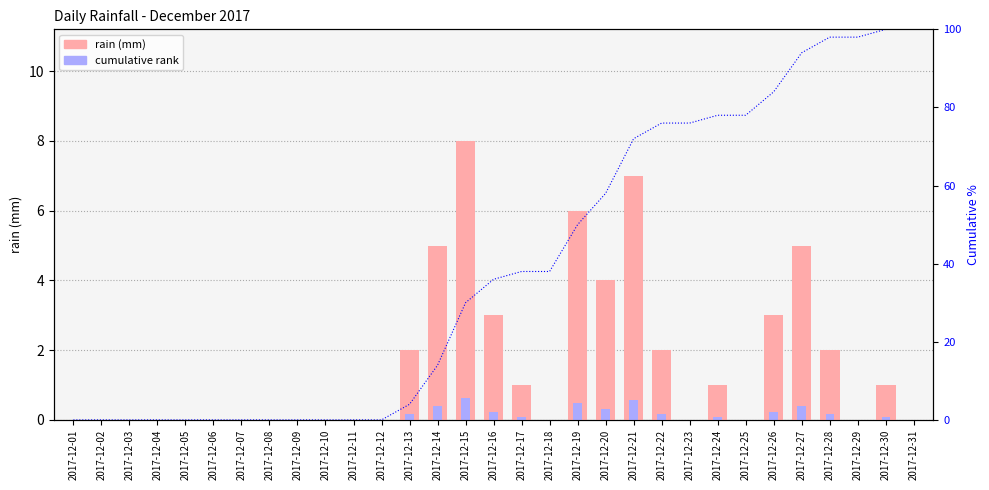

At which label is rain (mm) closest to 4?

2017-12-20